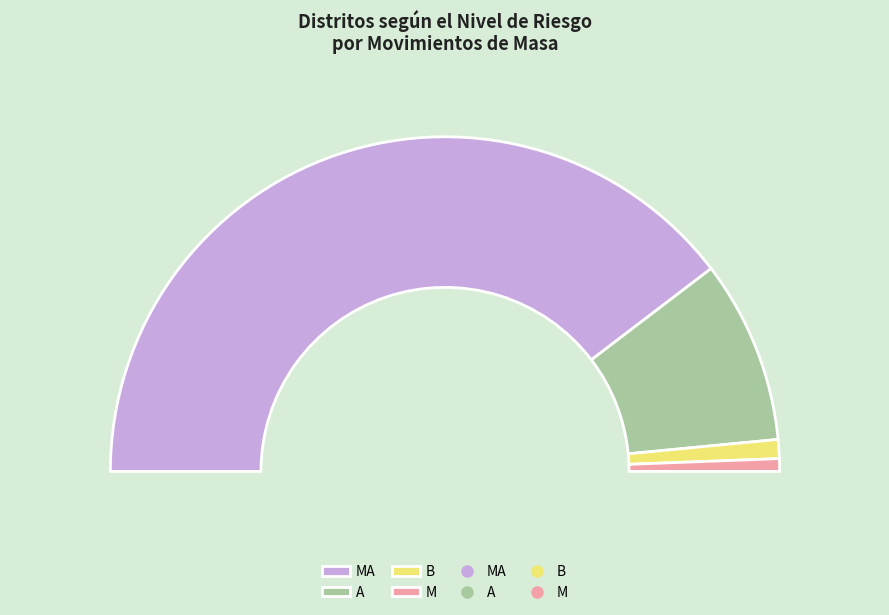

Is it true that A is 23% of the pie?

False